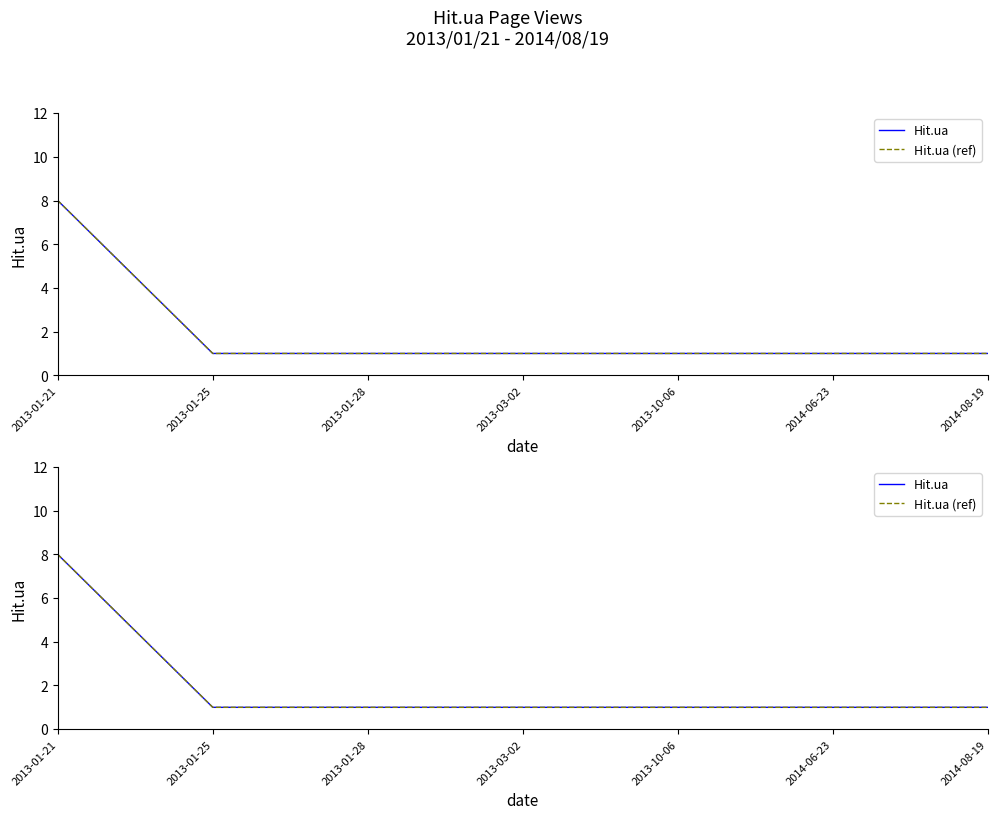

Reading left to right, extract all data points from this chart.

Hit.ua: 8	1	1	1	1	1	1
Hit.ua (ref): 8	1	1	1	1	1	1